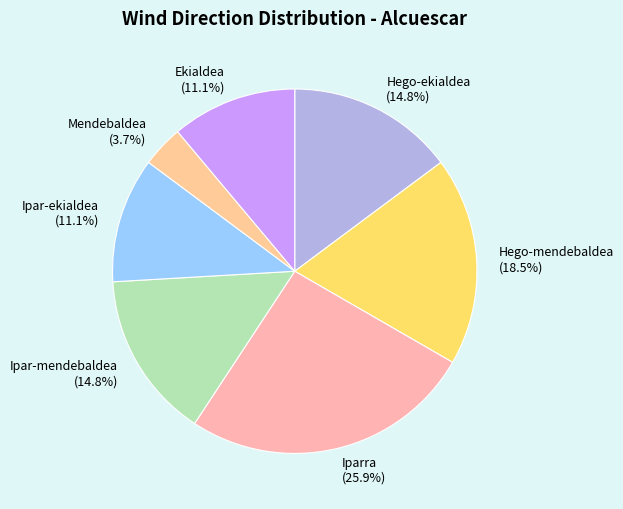

How much of the chart is everything except Iparra?

74.1%